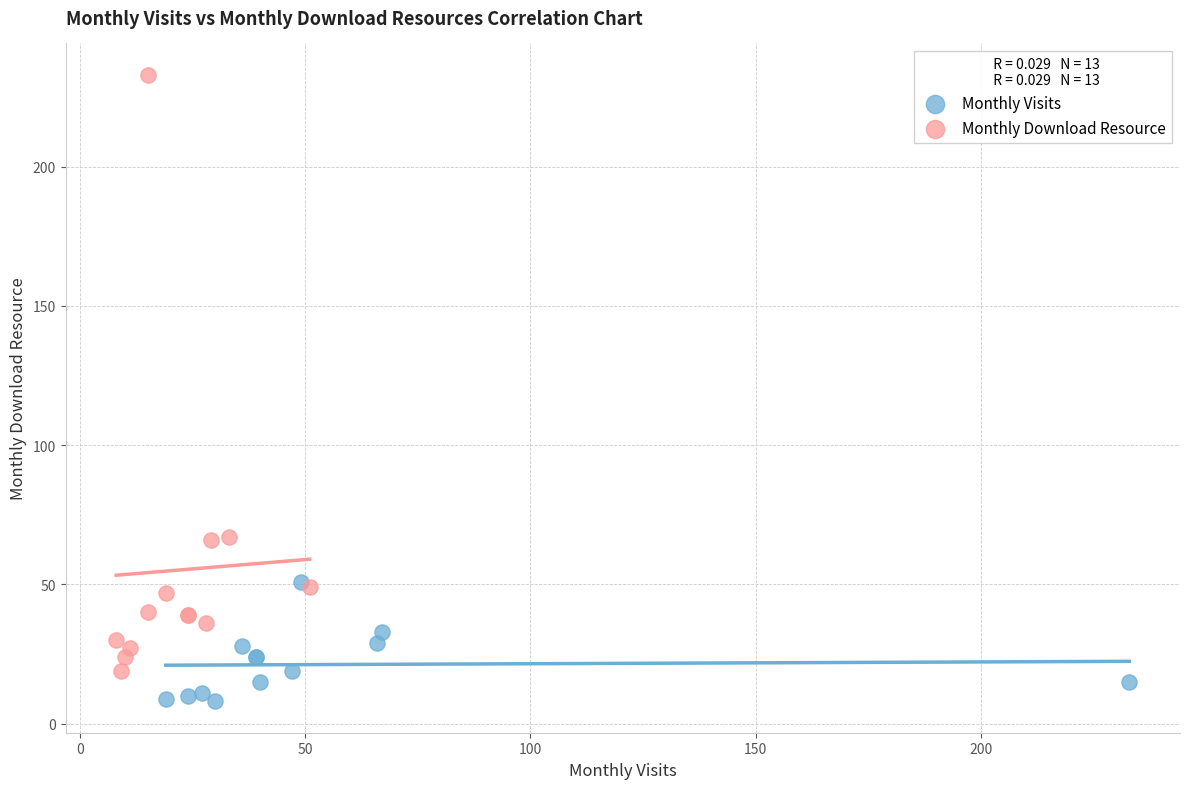

Which series reaches the maximum Y coordinate?

Monthly Download Resource